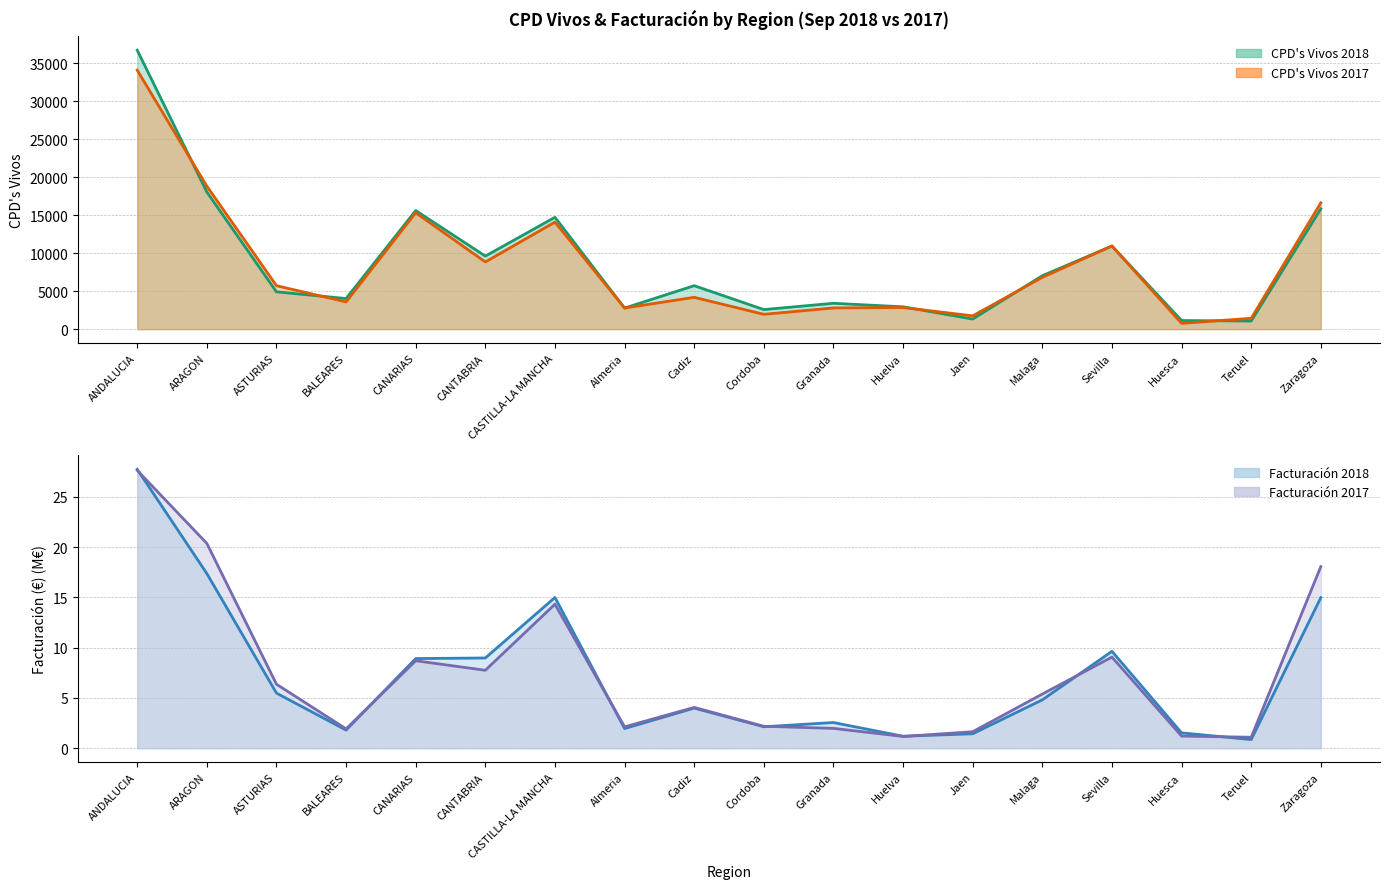

Where is CPD_Vivos_2018 nearest to the value 18881?

ARAGON